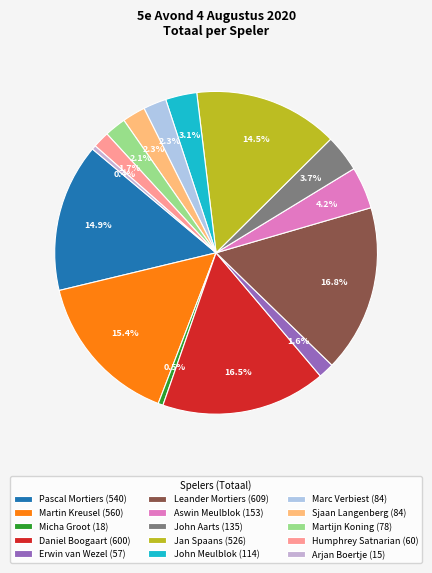

Does Erwin van Wezel account for over 50% of the chart?

No